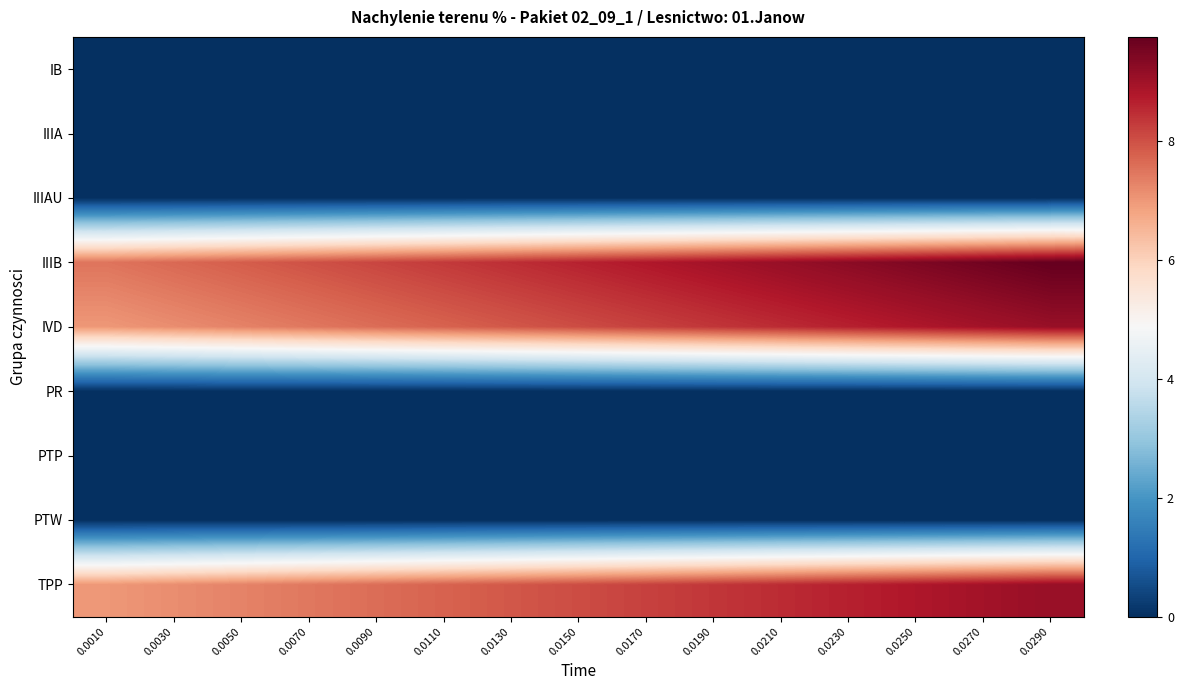

What is the difference between the highest and lowest values at 0.0270?

9.6